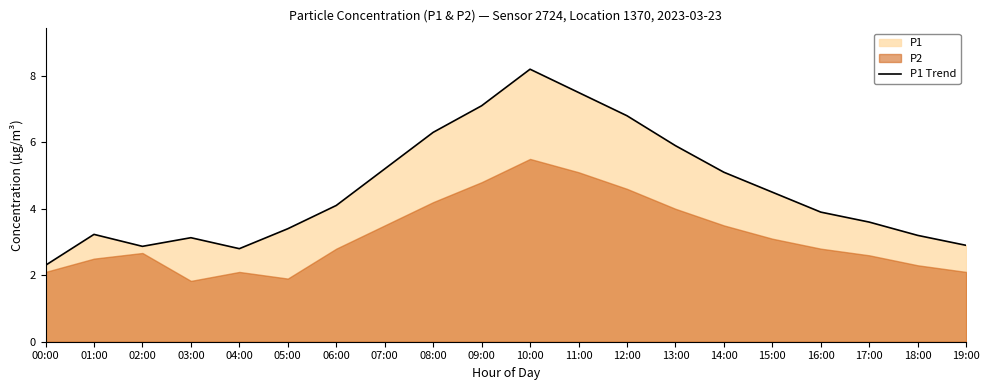

How many points are lower than both their immediate neighbors (excluding endpoints)?

2